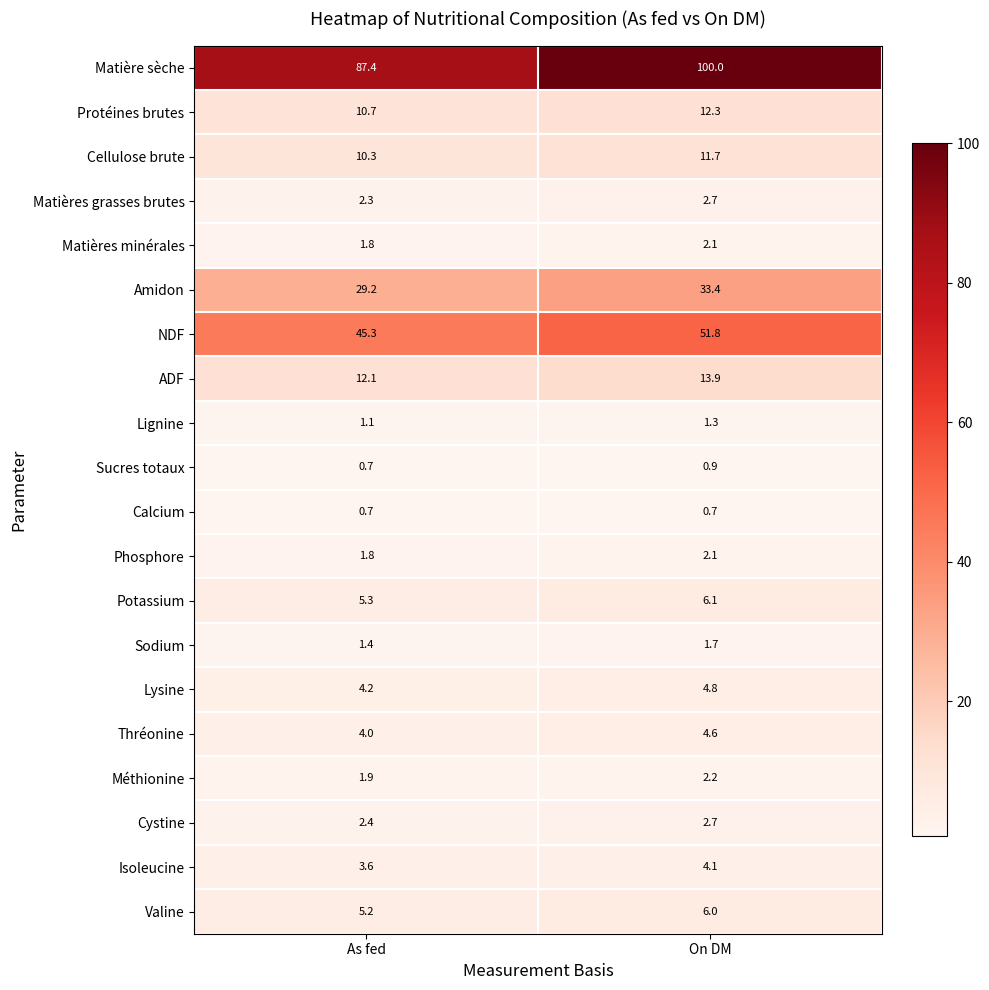

Rank the categories by ADF value from highest to lowest.

On DM, As fed